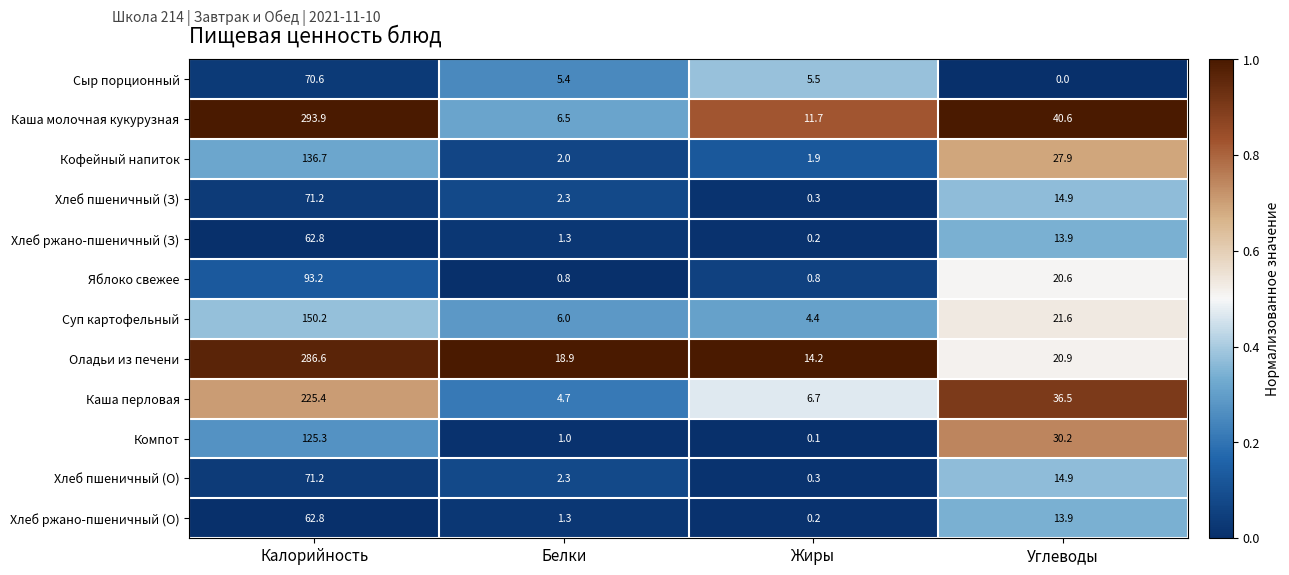

Which series has the largest range (max minus min)?

Каша молочная кукурузная